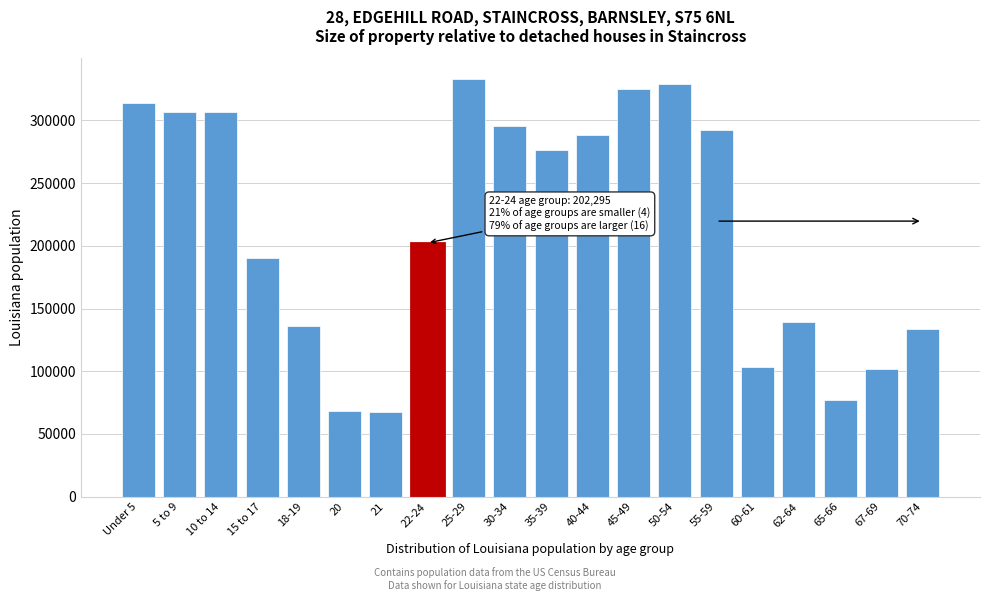

What is the minimum value shown in the chart?

67763